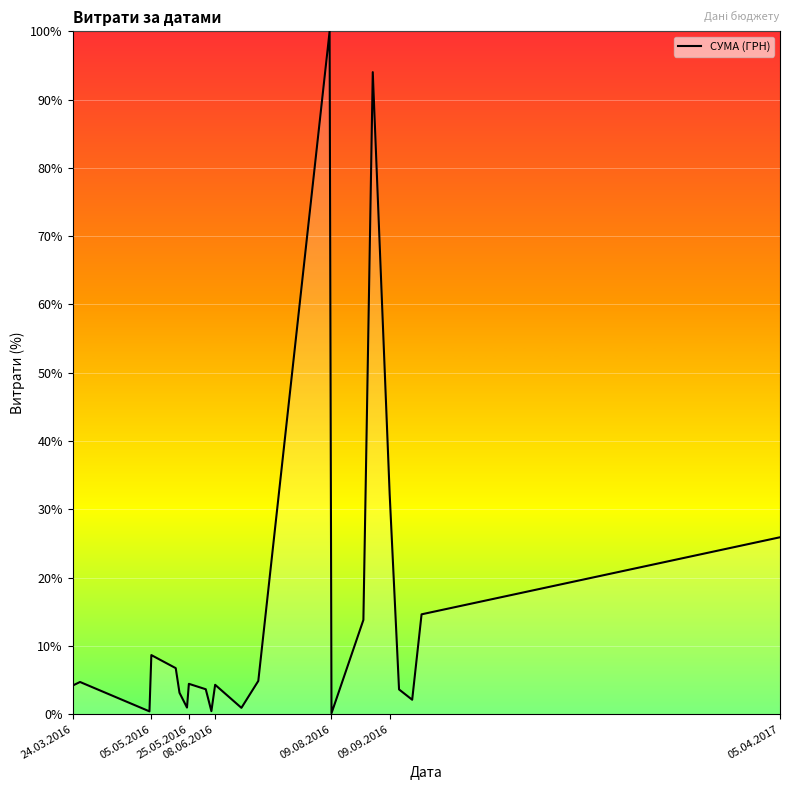

What is the difference between the maximum and minimum values?

99.9